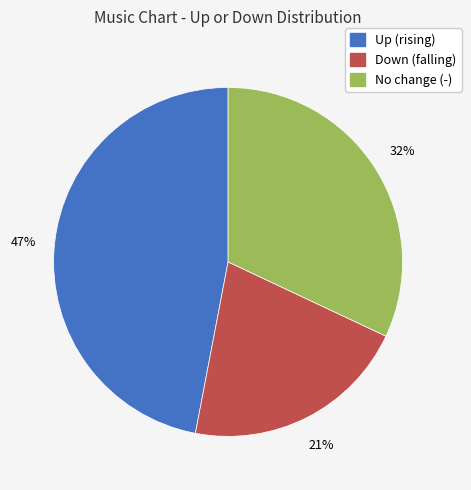

To the nearest percent, what is the difference between the largest and smallest slice percentages?

26%